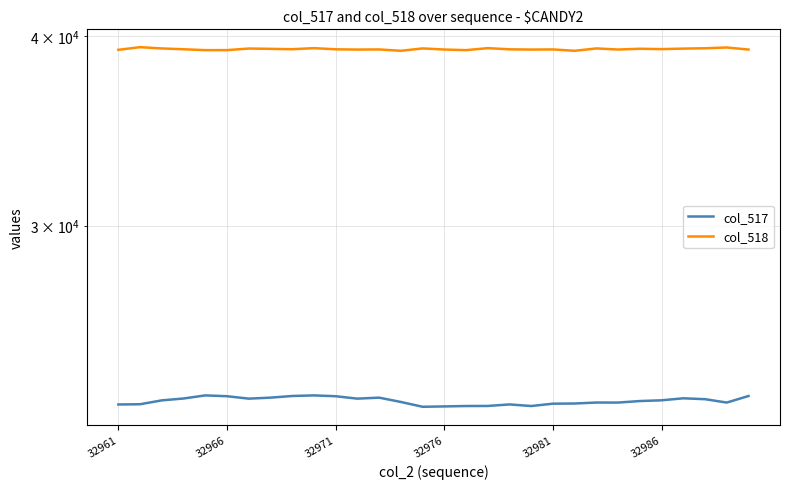

What value does the col_518 series have at 32966?

39349